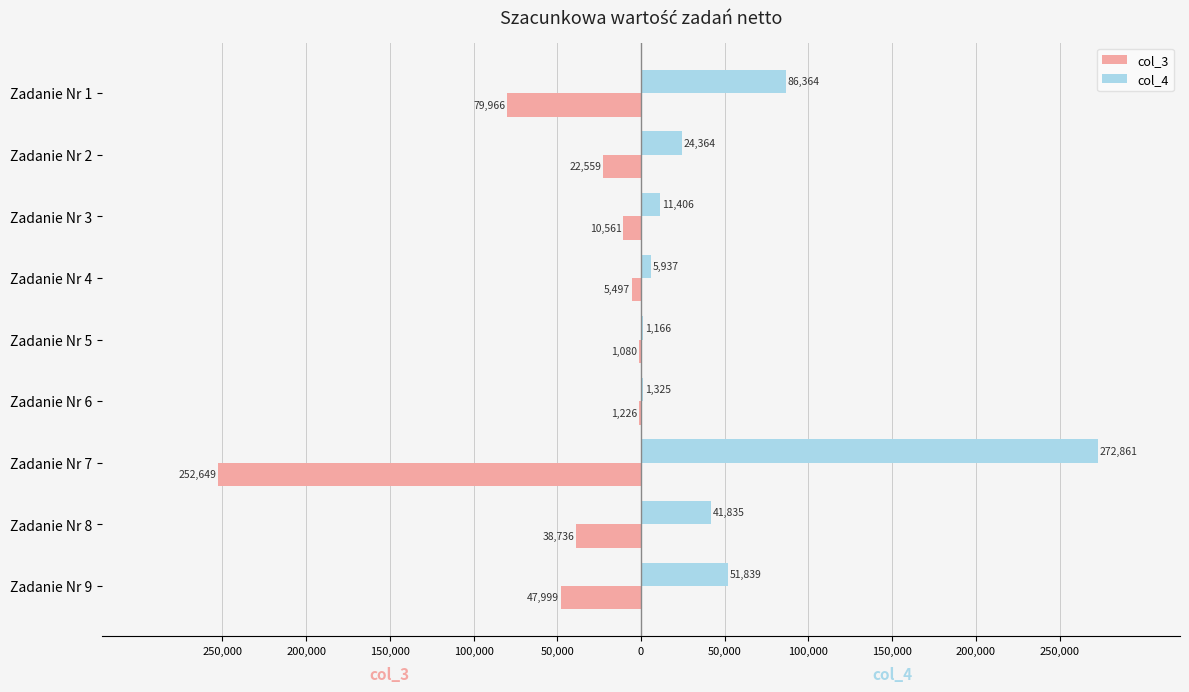

What is the greatest value displayed?

272861.1